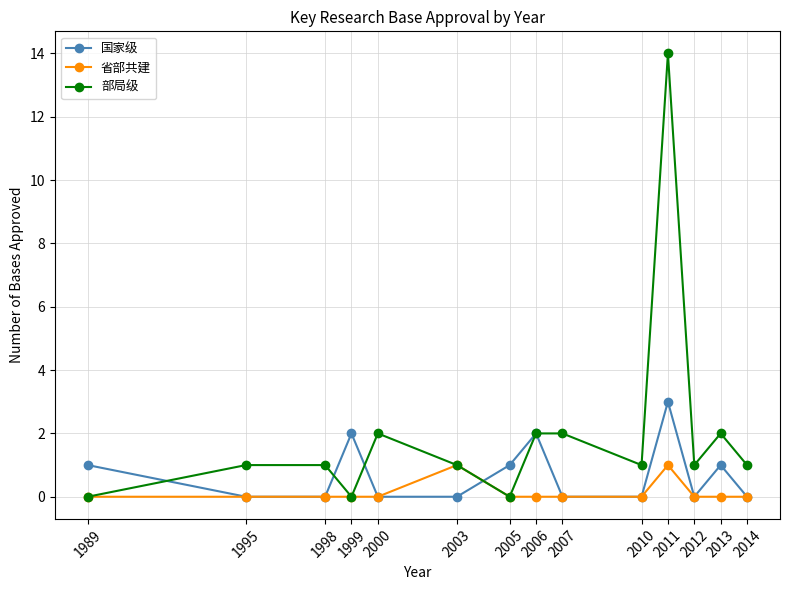

Reading left to right, extract all data points from this chart.

国家级: 1989=1	1995=0	1998=0	1999=2	2000=0	2003=0	2005=1	2006=2	2007=0	2010=0	2011=3	2012=0	2013=1	2014=0
省部共建: 1989=0	1995=0	1998=0	1999=0	2000=0	2003=1	2005=0	2006=0	2007=0	2010=0	2011=1	2012=0	2013=0	2014=0
部局级: 1989=0	1995=1	1998=1	1999=0	2000=2	2003=1	2005=0	2006=2	2007=2	2010=1	2011=14	2012=1	2013=2	2014=1